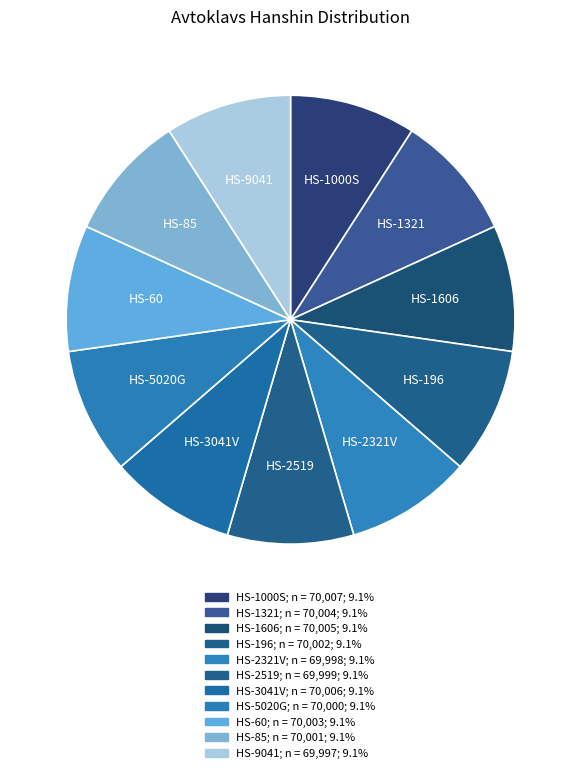

Rank the categories by value from lowest to highest.

HS-9041, HS-2321V, HS-2519, HS-5020G, HS-85, HS-196, HS-60, HS-1321, HS-1606, HS-3041V, HS-1000S